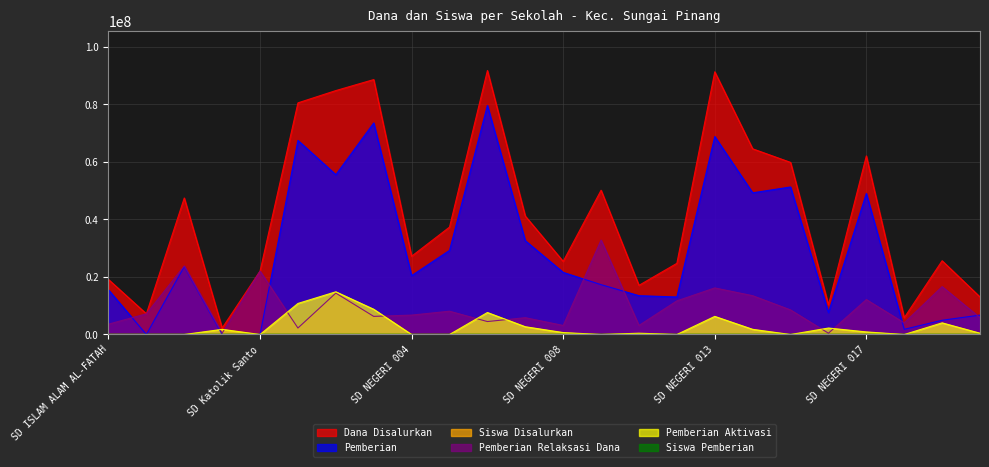

True or false: Pemberian and Siswa Pemberian cross at least once.

False